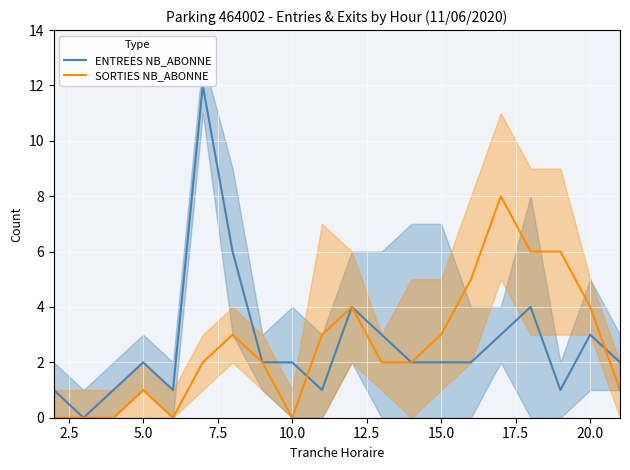

Is it true that SORTIES NB_ABONNE equals 4 at 20.0?

True